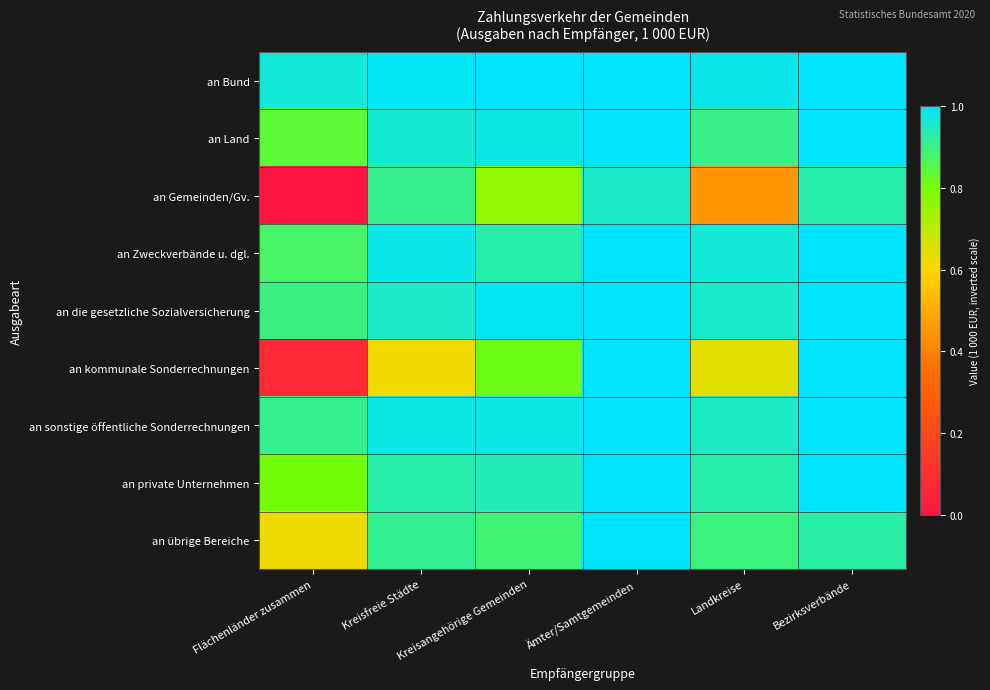

Rank the series by their maximum value, from highest to lowest.

an Bund, an Zweckverbände u. dgl., an private Unternehmen, an sonstige öffentliche Sonderrechnungen, an die gesetzliche Sozialversicherung, an Land, an kommunale Sonderrechnungen, an übrige Bereiche, an Gemeinden/Gv.